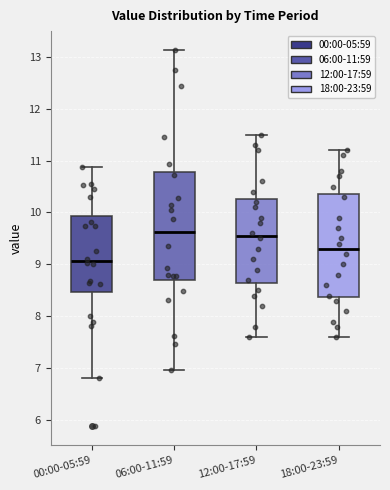

Comparing the boxes themselves (not the whiskers), which one is the tallest?

06:00-11:59